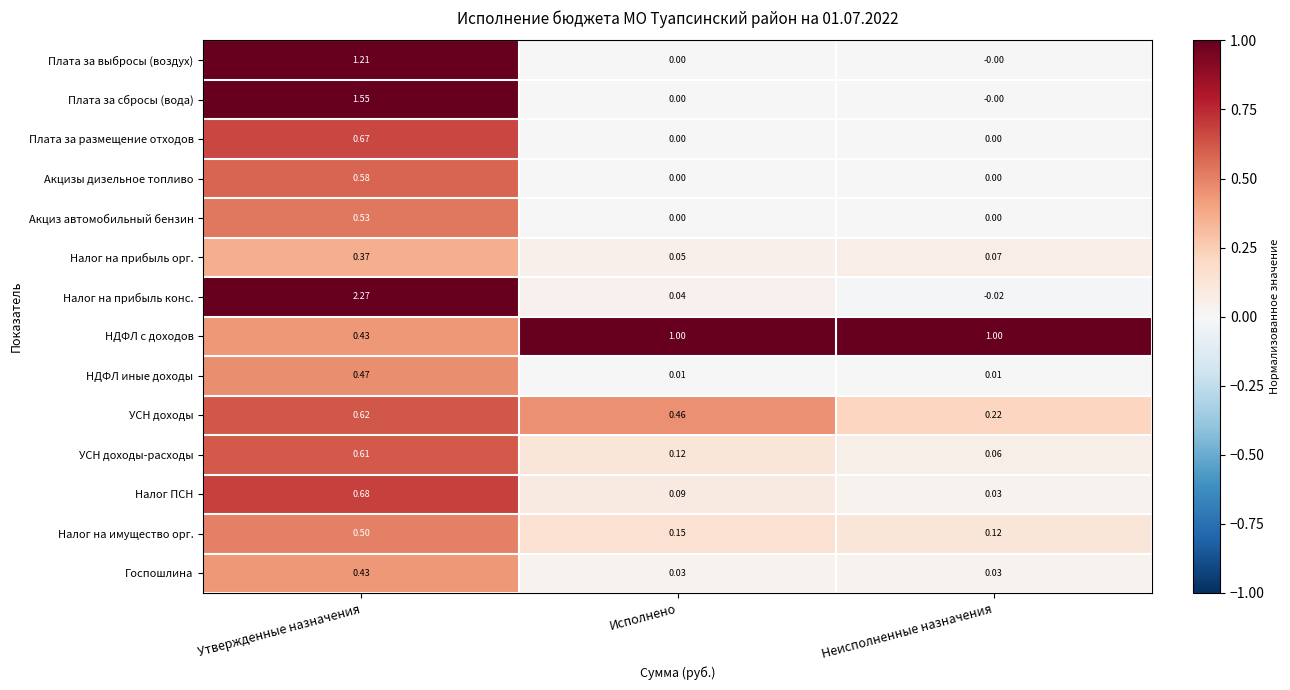

Where is УСН доходы-расходы nearest to the value 0?

Неисполненные назначения